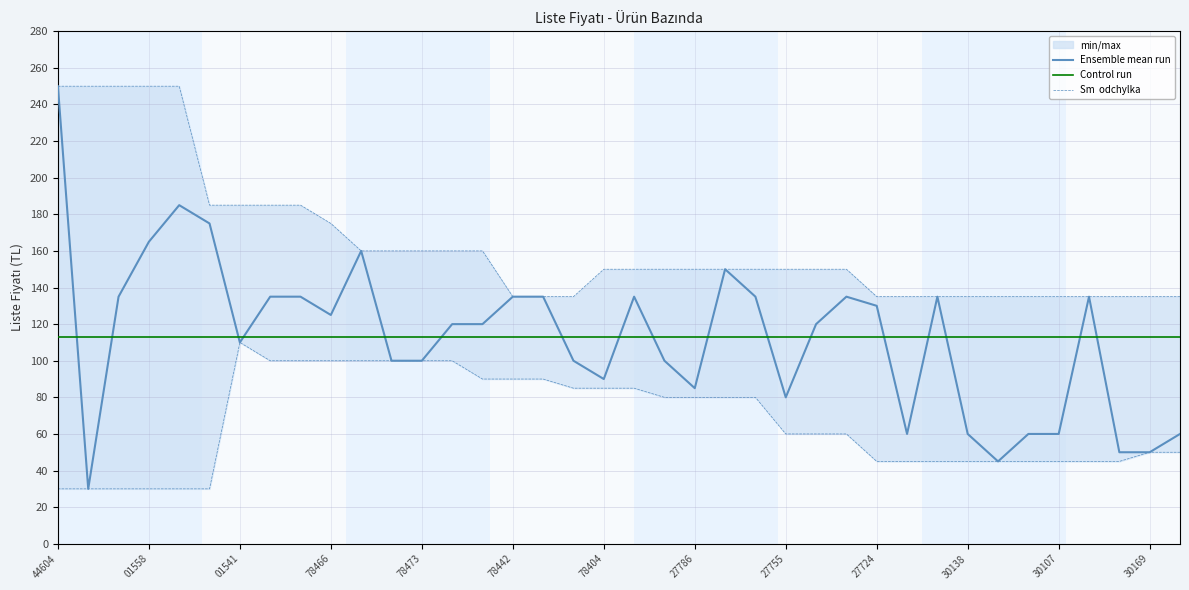

What is the lowest value of the Ensemble mean run series?

30.0